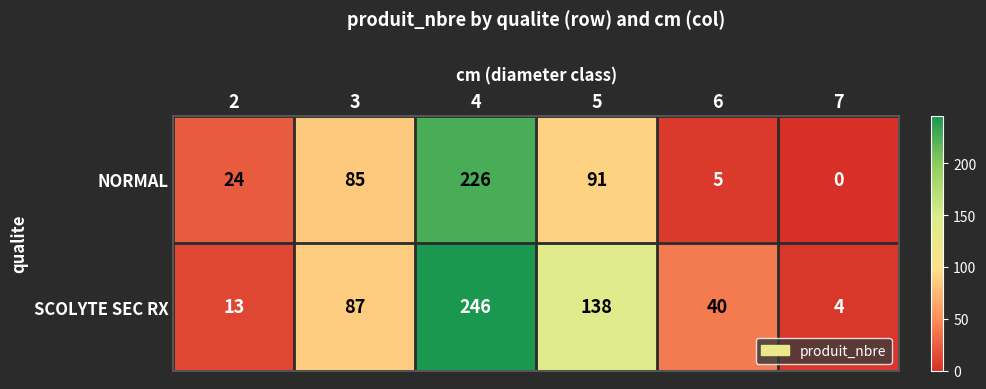

What is the total value across all series at 4?

472